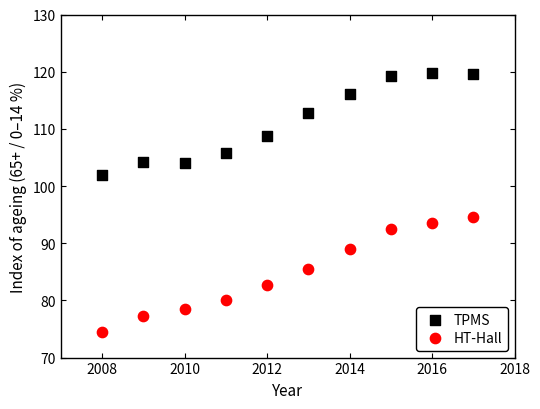

What are all the series names shown in the legend?

TPMS, HT-Hall